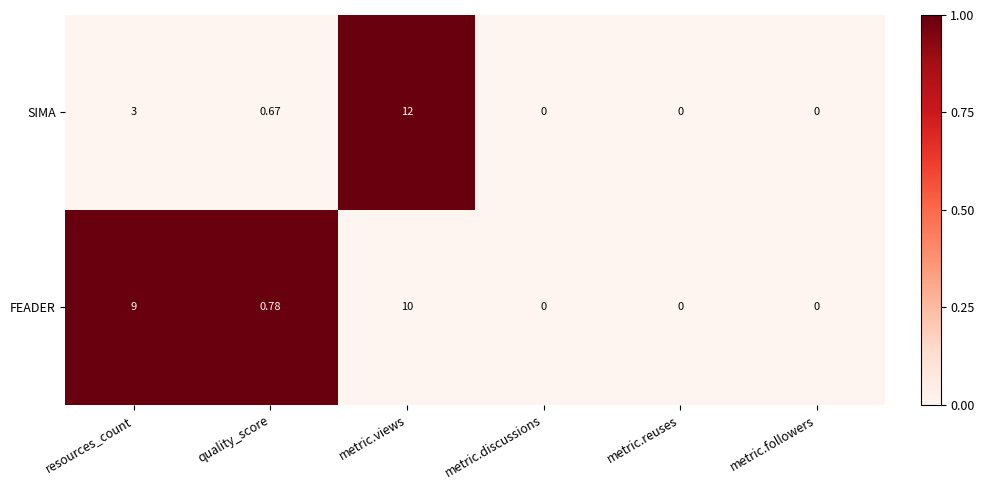

Which series has the largest total across all categories?

FEADER